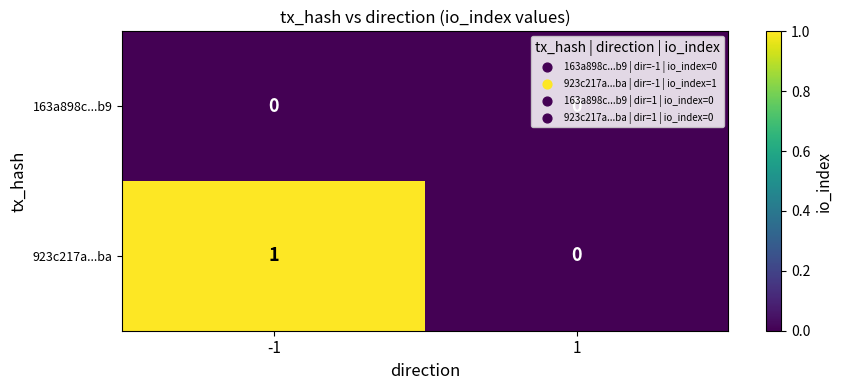

At -1, list the series in order from largest to smallest.

923c217a...ba, 163a898c...b9